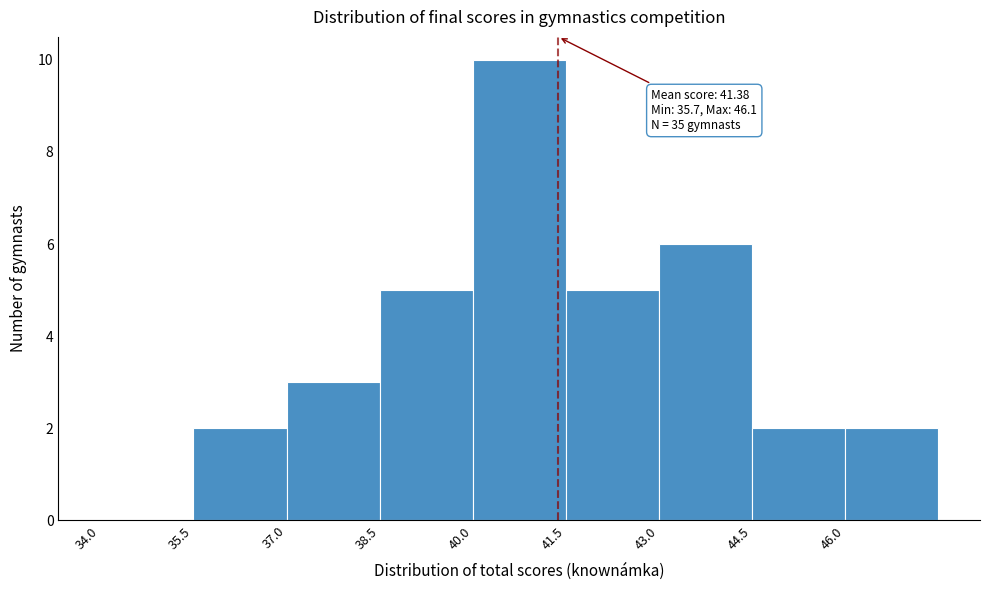

Which range on the x-axis has the tallest bar?

40.0 to 41.5